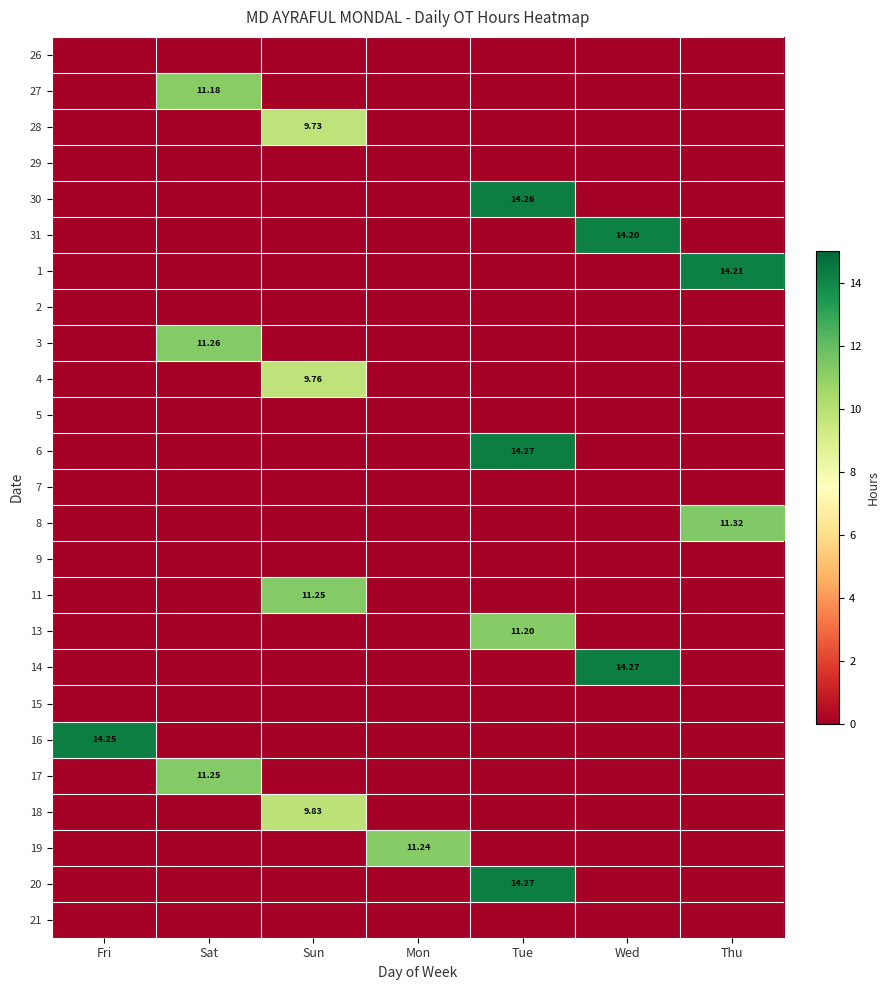

At which category does the chart reach its peak across all series?

Tue